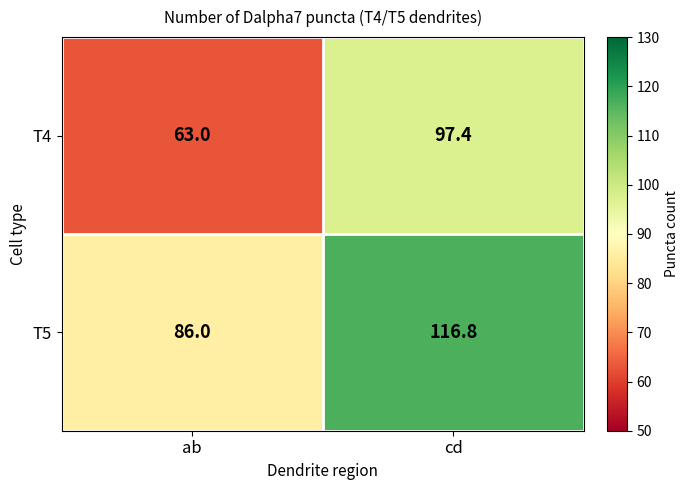

Which category has the lowest value across all series?

ab